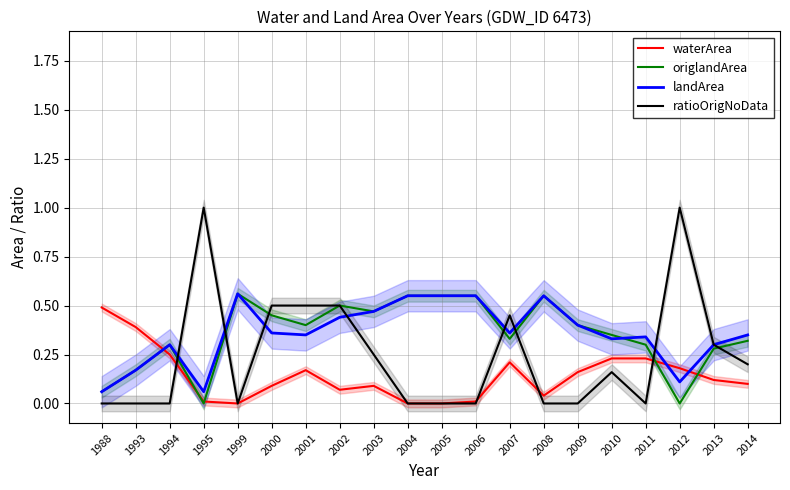

Rank the series by their maximum value, from highest to lowest.

ratioOrigNoData, origlandArea, landArea, waterArea